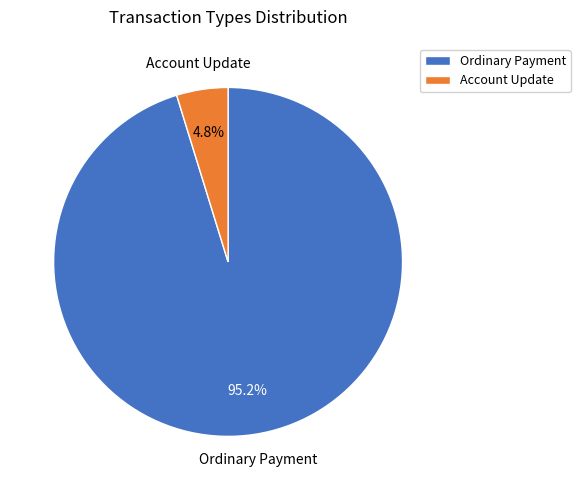

Which category has the biggest portion of the pie?

Ordinary Payment